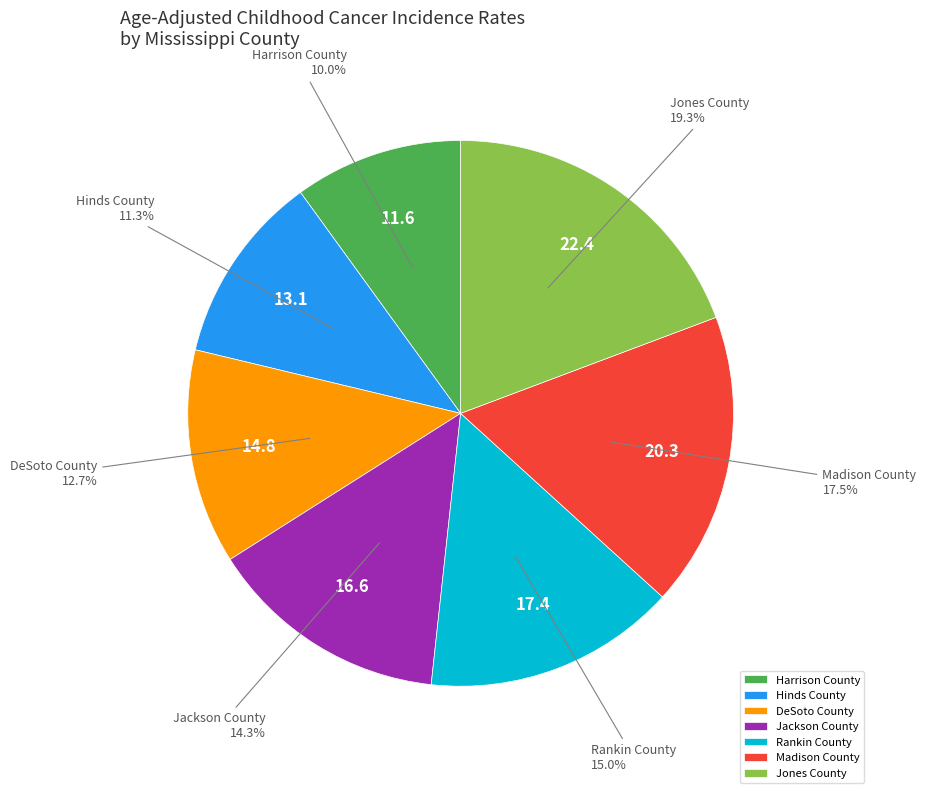

To the nearest percent, what is the combined percentage of Harrison County and Hinds County?

21%